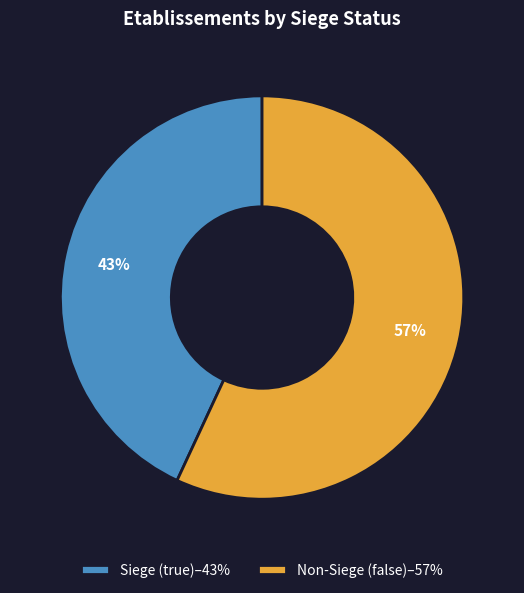

To the nearest percent, what is the average slice percentage?

50%